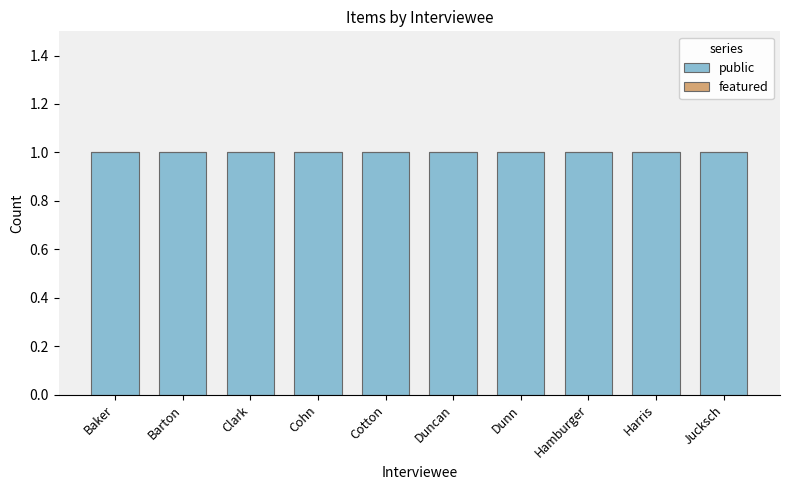

How many bars are there in total?

20